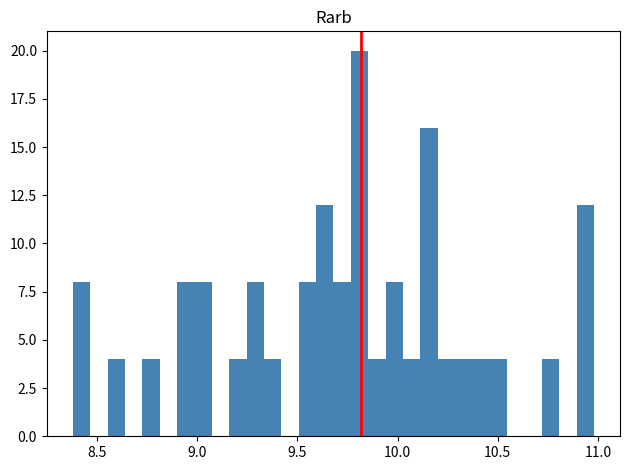

Read against the x-axis, roughly where is the centre of the tallest bar?

9.80